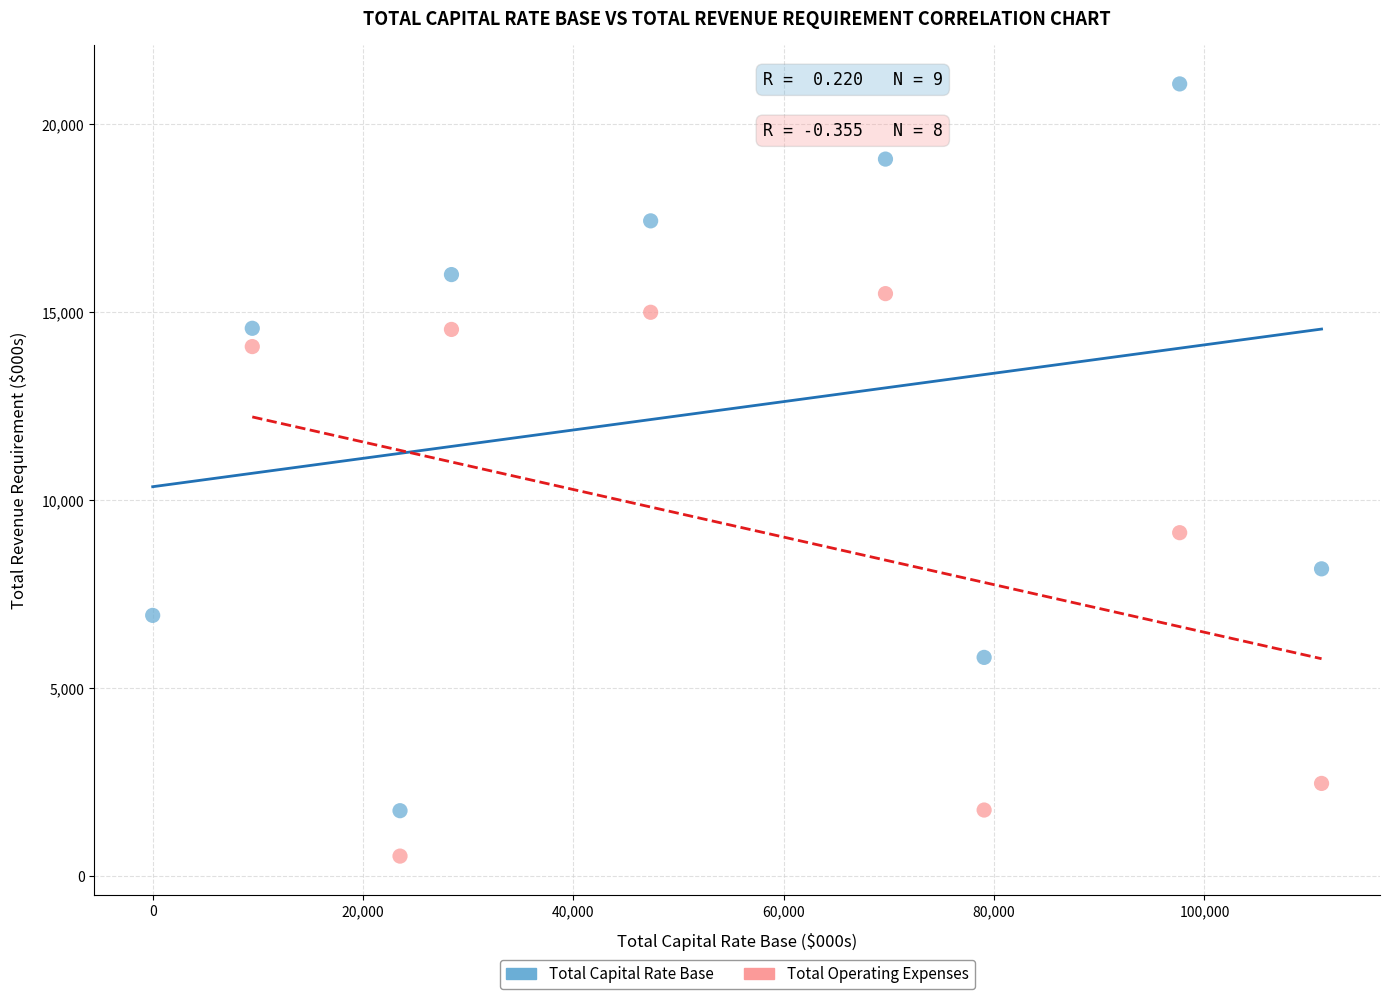

Which series reaches the minimum Y coordinate?

Total Operating Expenses